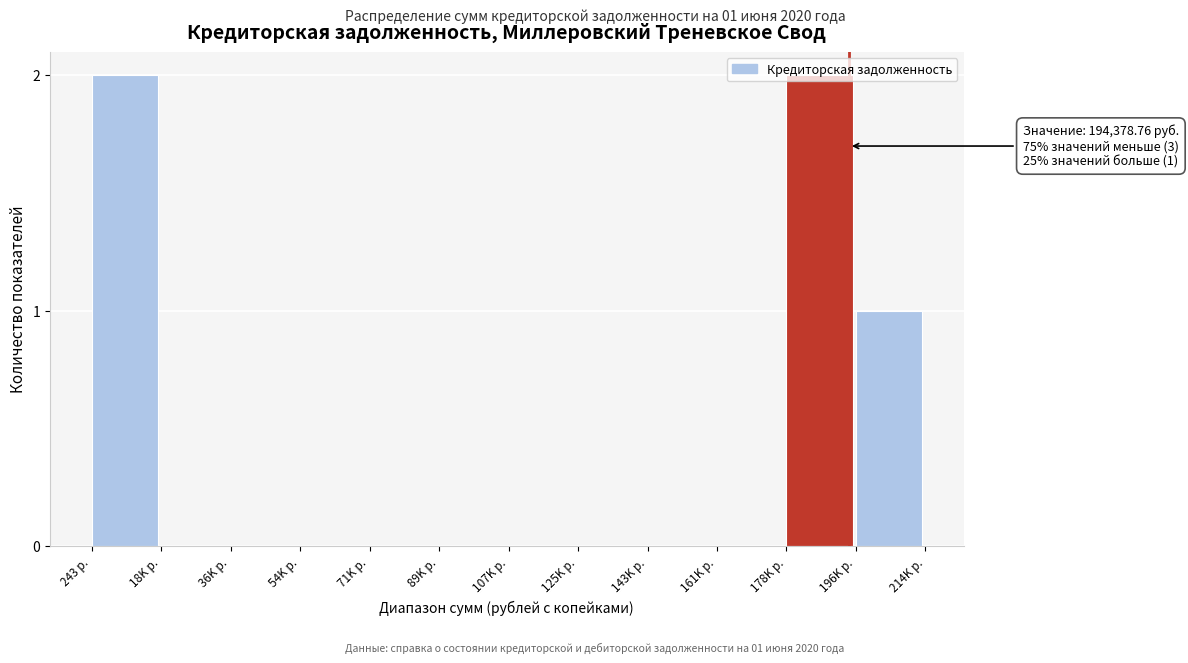

True or false: the data shows 2 at 178K р..

True